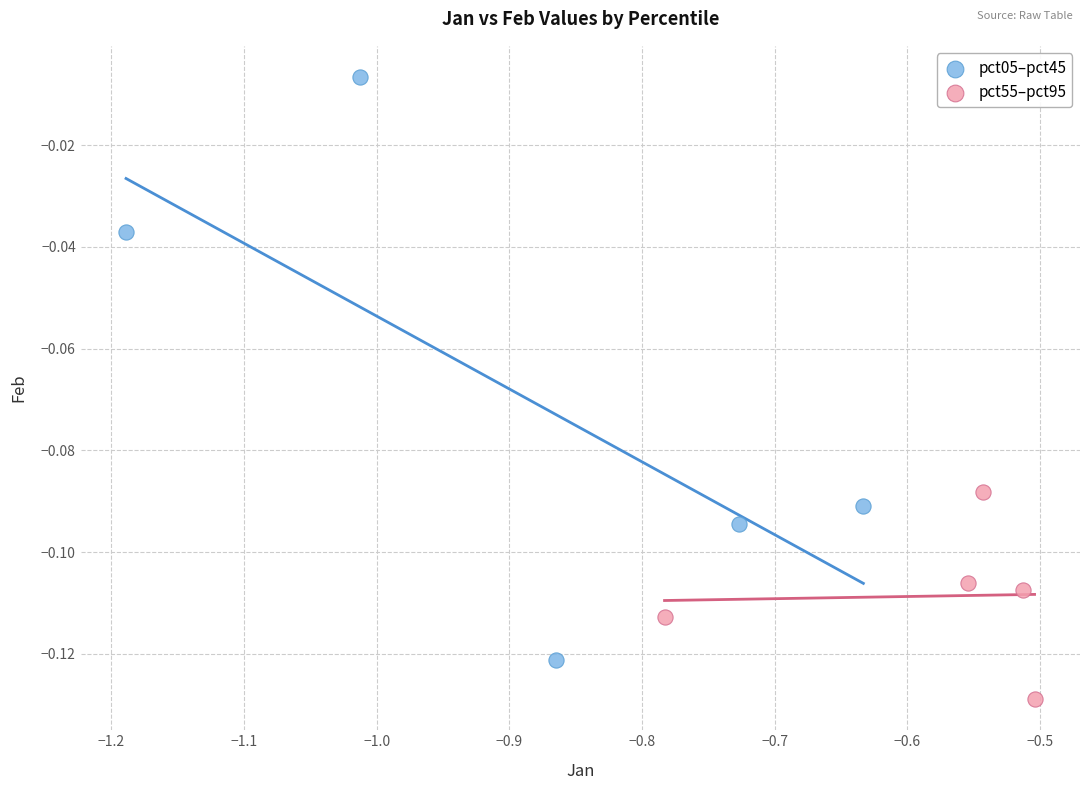

What are all the series names shown in the legend?

pct05–pct45, pct55–pct95